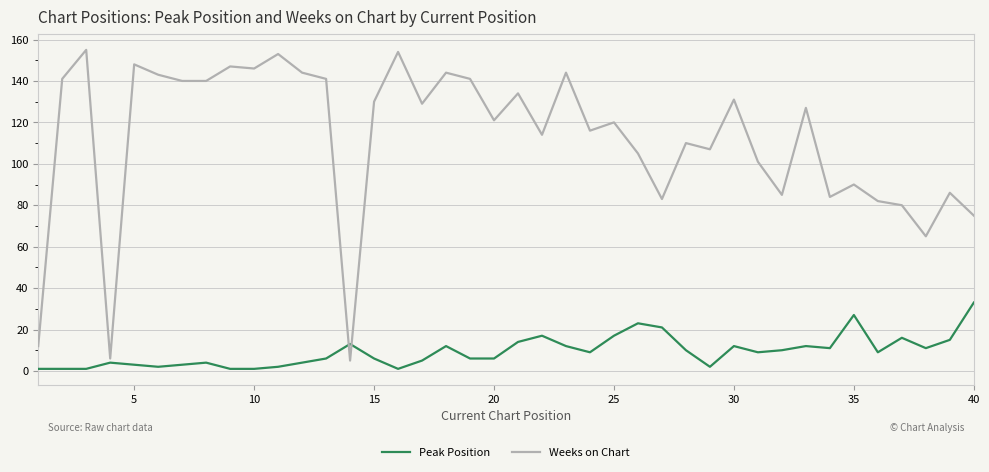

Rank the series by their maximum value, from highest to lowest.

Weeks on Chart, Peak Position